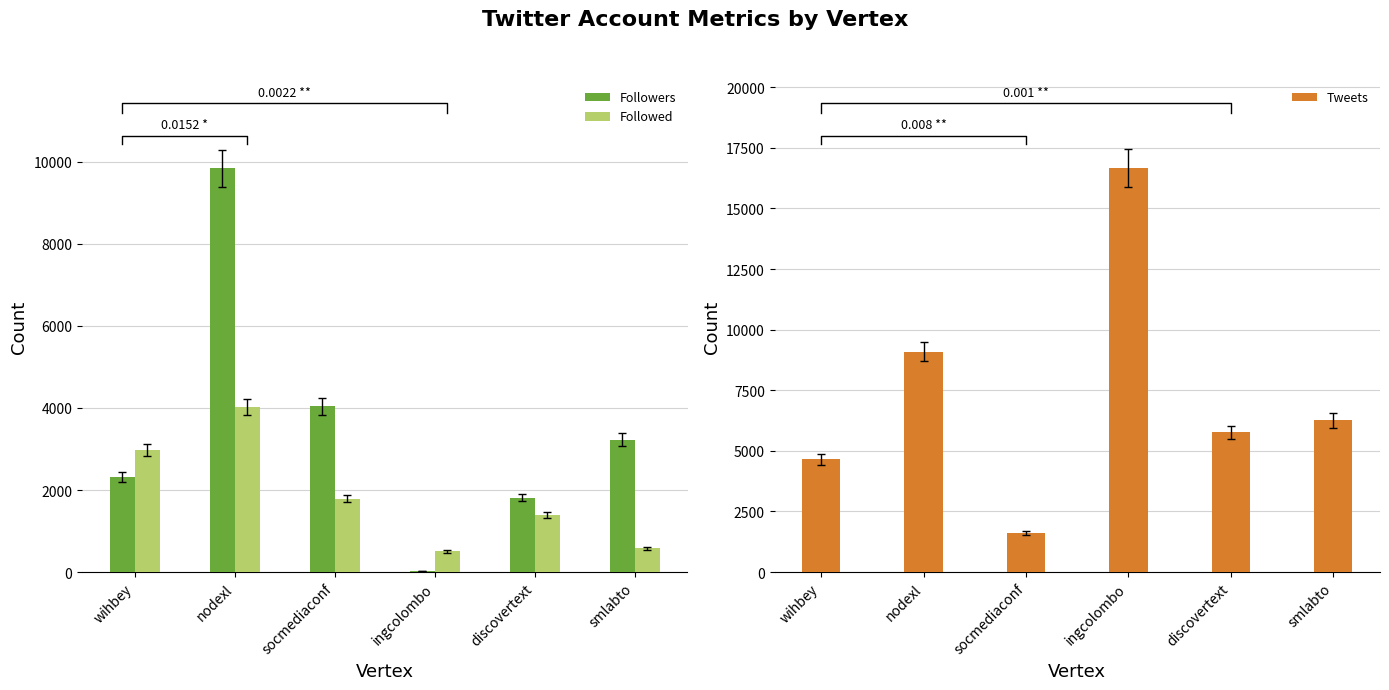

The Tweets series shows 1603 at socmediaconf. True or false?

True